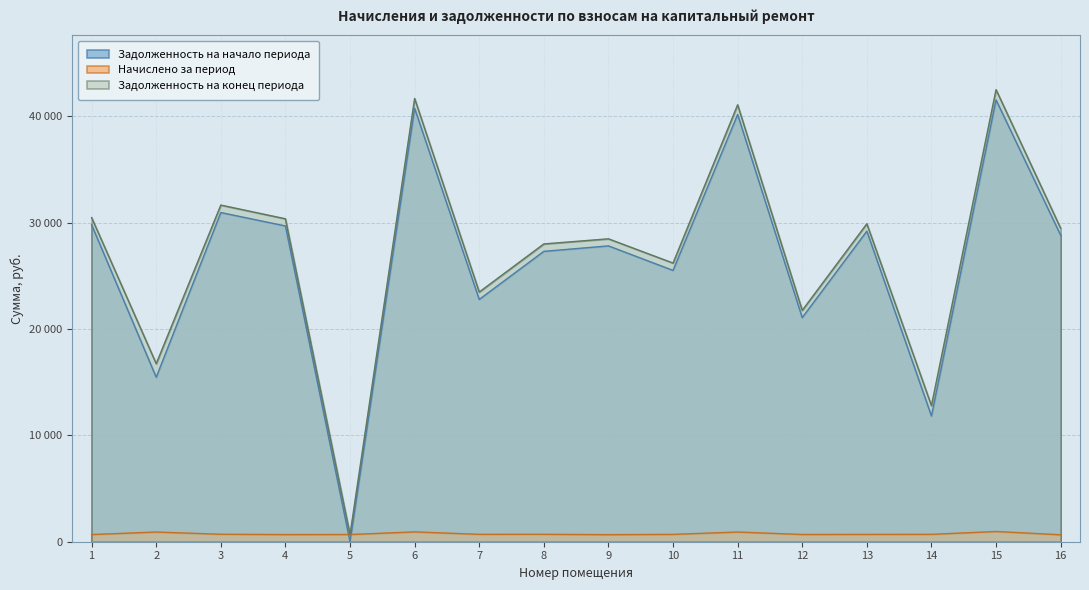

Count the number of categories in the chart.

16